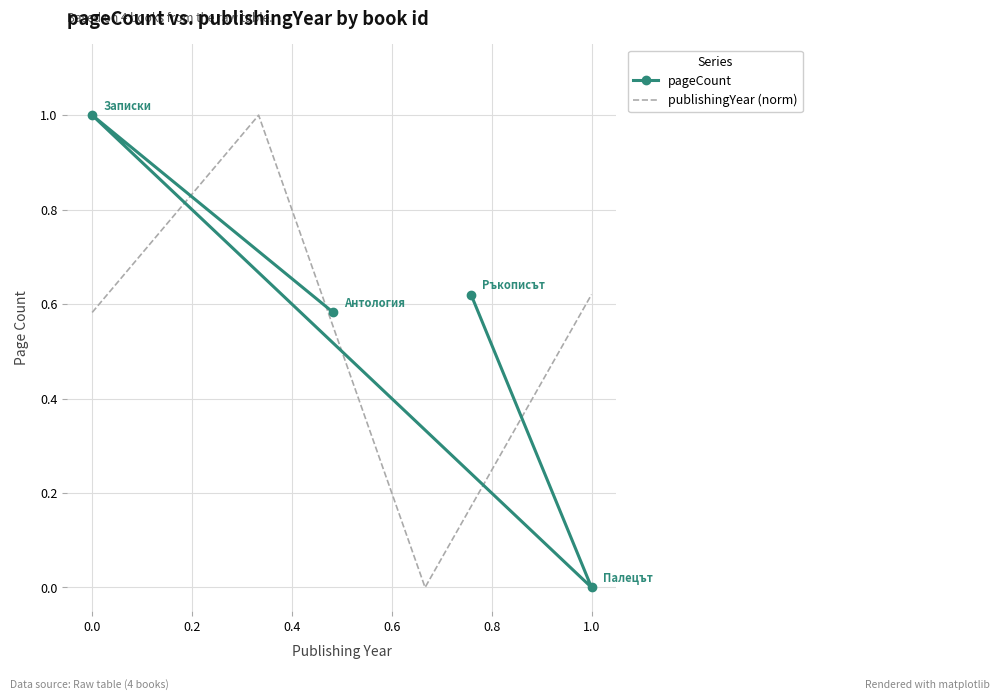

Is it true that pageCount equals -0.4 at 1.0?

False